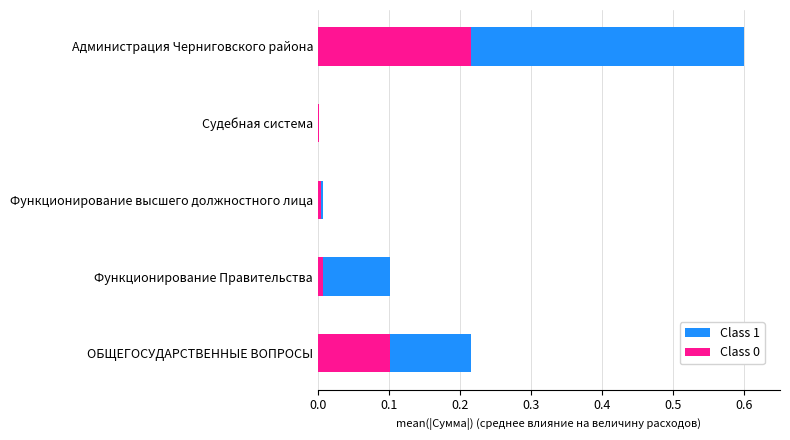

What is the value of the Class 1 bar at the 1st from the left?

0.2